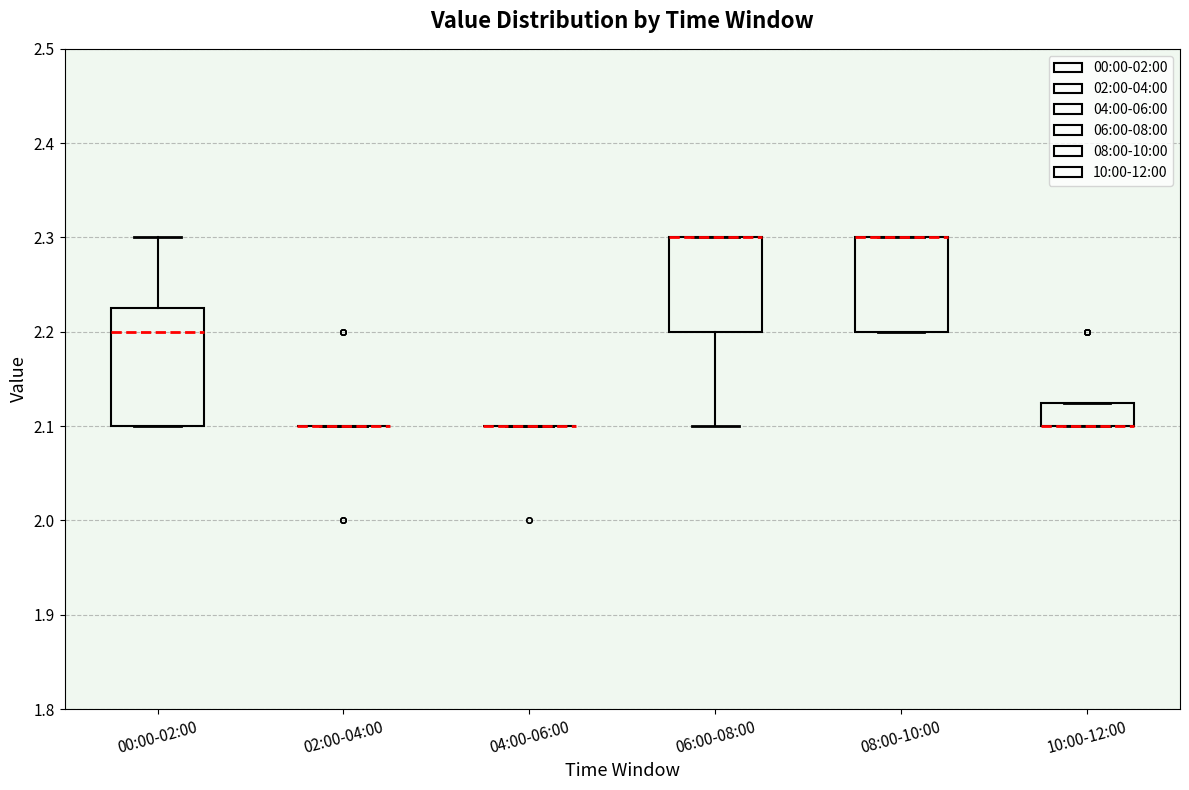

Reading left to right, read every box against the y-axis: the position of its median line, the range the box covers, and the ends of its whiskers. The values are not printed on the chart, so give them approximately, as read against the axis.

00:00-02:00: median 2.20, box 2.10 to 2.23, whiskers 2.10 to 2.30
02:00-04:00: box collapsed to a line at 2.10, whiskers 2.10 to 2.10
04:00-06:00: box collapsed to a line at 2.10, whiskers 2.10 to 2.10
06:00-08:00: median 2.30 (drawn on the box's upper edge), box 2.20 to 2.30, whiskers 2.10 to 2.30
08:00-10:00: median 2.30 (drawn on the box's upper edge), box 2.20 to 2.30, whiskers 2.20 to 2.30
10:00-12:00: median 2.10 (drawn on the box's lower edge), box 2.10 to 2.13, whiskers 2.10 to 2.13